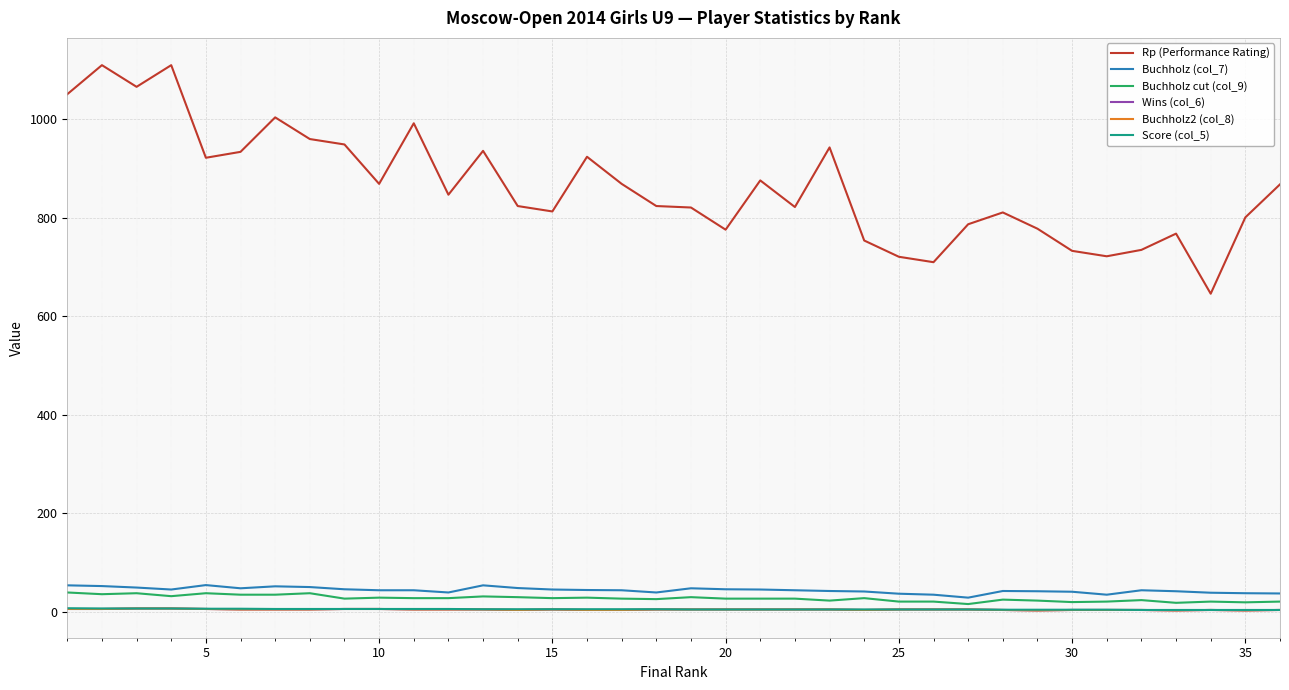

Reading left to right, transcribe all the data shown in this chart.

Rp (Performance Rating): 1051.0	1110.0	1066.0	1110.0	922.0	934.0	1004.0	960.0	949.0	869.0	992.0	847.0	936.0	824.0	813.0	924.0	869.0	824.0	821.0	776.0	876.0	822.0	943.0	754.0	721.0	710.0	787.0	811.0	778.0	733.0	722.0	735.0	768.0	646.0	801.0	868.0
Buchholz (col_7): 54.0	52.5	49.5	45.5	54.5	48.0	52.0	50.5	46.0	44.0	44.0	39.5	54.0	48.5	45.5	44.5	44.0	39.5	48.0	46.0	45.5	44.0	42.5	41.5	37.0	35.0	29.0	42.5	42.0	41.0	35.0	44.0	42.0	39.0	38.0	37.5
Buchholz cut (col_9): 39.5	36.0	38.0	32.0	38.0	35.0	35.0	38.0	27.0	29.0	28.0	28.0	31.5	30.0	28.0	29.0	27.0	26.0	30.0	27.0	27.0	27.0	23.0	28.0	21.0	21.0	16.0	25.0	23.0	20.0	21.0	24.0	18.5	21.0	19.5	21.0
Wins (col_6): 6.0	6.0	7.0	7.0	6.0	5.0	5.0	5.0	6.0	6.0	5.0	5.0	5.0	4.0	5.0	4.0	4.0	5.0	5.0	5.0	5.0	5.0	5.0	4.0	5.0	5.0	5.0	4.0	3.0	4.0	4.0	4.0	3.0	4.0	3.0	4.0
Buchholz2 (col_8): 6.0	6.0	7.0	7.0	6.0	5.0	5.0	5.0	6.0	6.0	5.0	5.0	5.0	4.0	5.0	4.0	4.0	5.0	5.0	5.0	5.0	5.0	5.0	4.0	5.0	5.0	5.0	4.0	3.0	4.0	4.0	4.0	3.0	4.0	3.0	4.0
Score (col_5): 7.5	7.0	7.0	7.0	6.5	6.5	6.0	6.0	6.0	6.0	6.0	6.0	5.5	5.5	5.5	5.5	5.5	5.5	5.0	5.0	5.0	5.0	5.0	5.0	5.0	5.0	5.0	4.5	4.5	4.5	4.5	4.0	4.0	4.0	4.0	4.0